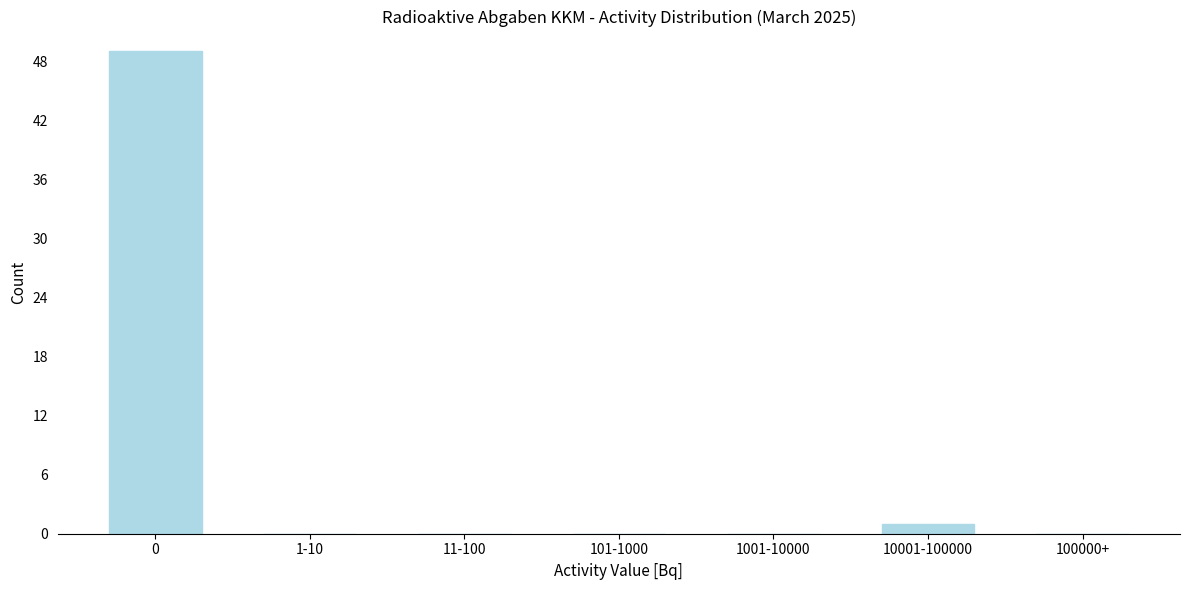

Reading left to right, list all the values displayed in this chart.

0=49	1-10=0	11-100=0	101-1000=0	1001-10000=0	10001-100000=1	100000+=0